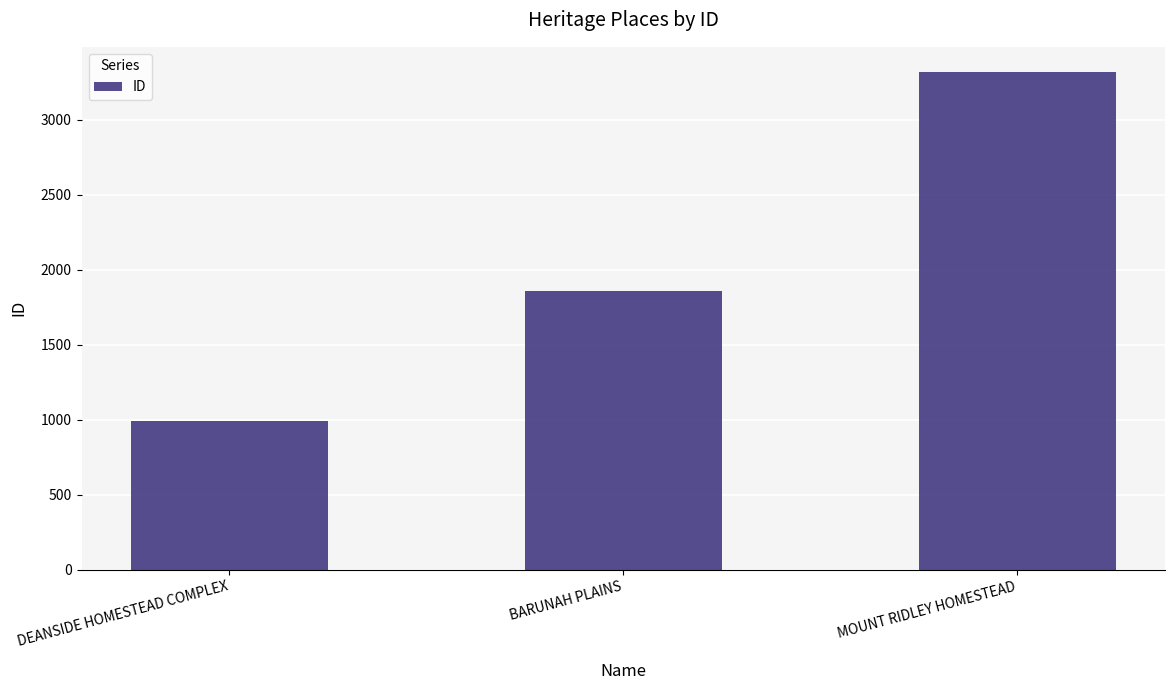

What is the difference between the values at MOUNT RIDLEY HOMESTEAD and BARUNAH PLAINS?

1464